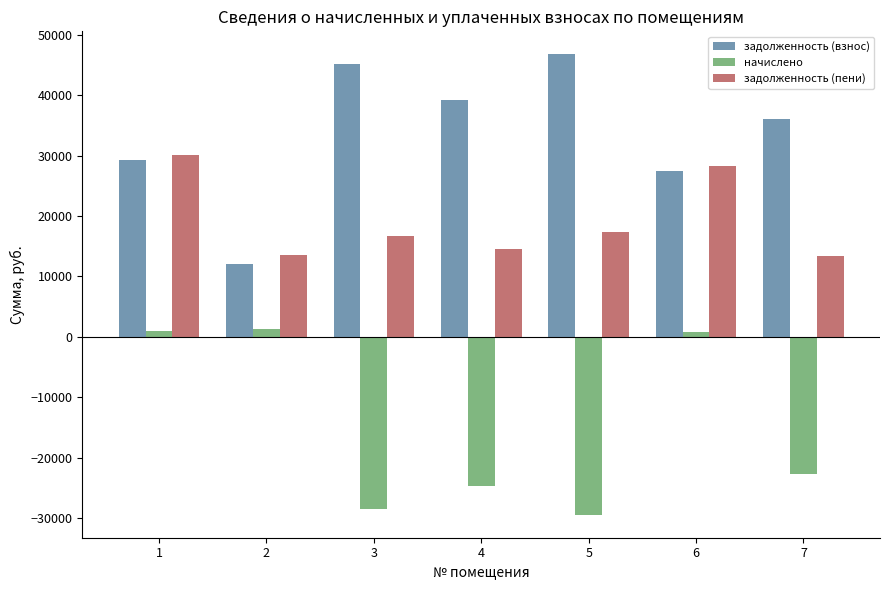

What is the spread (max minus min) of values at 6?

27466.7